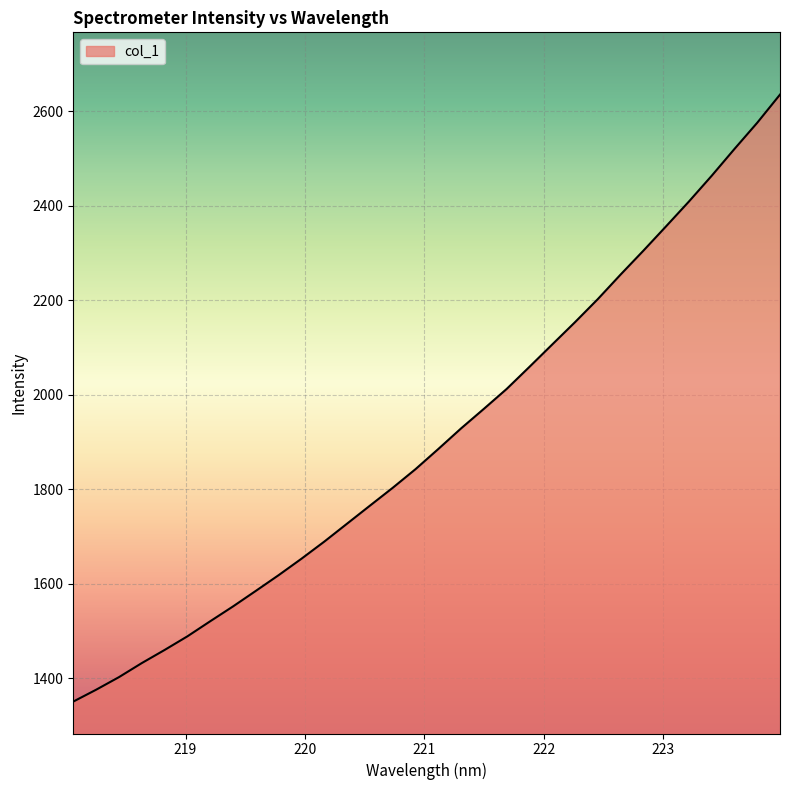

How many lines are shown in the chart?

1